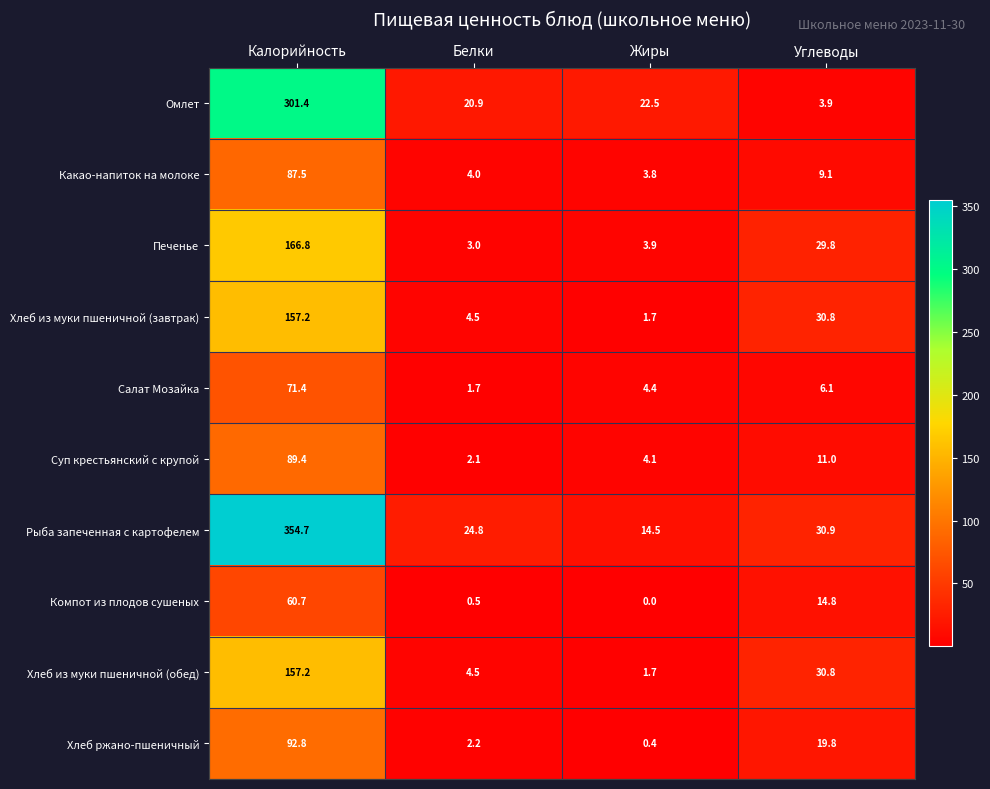

Rank the categories by Омлет value from highest to lowest.

Калорийность, Жиры, Белки, Углеводы